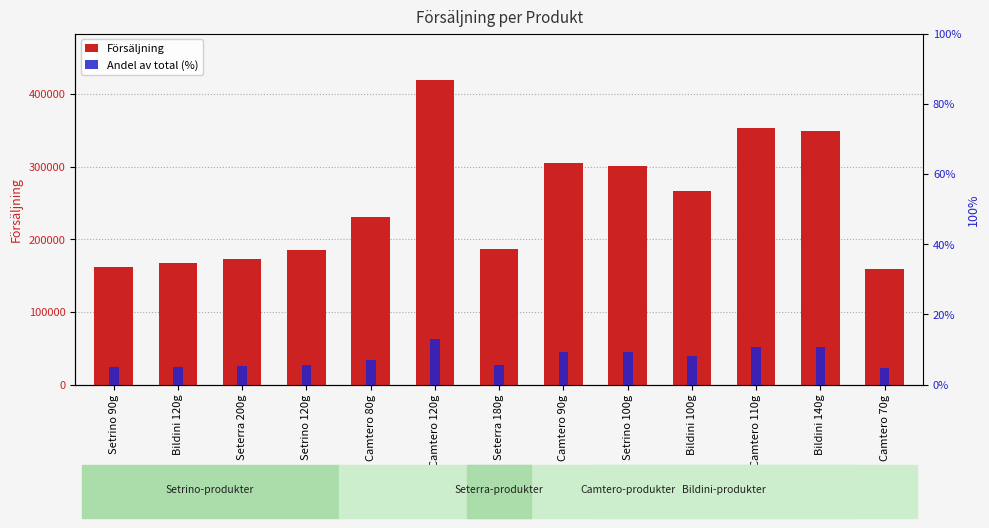

Between Camtero 110g and Setrino 120g, which is larger?

Camtero 110g